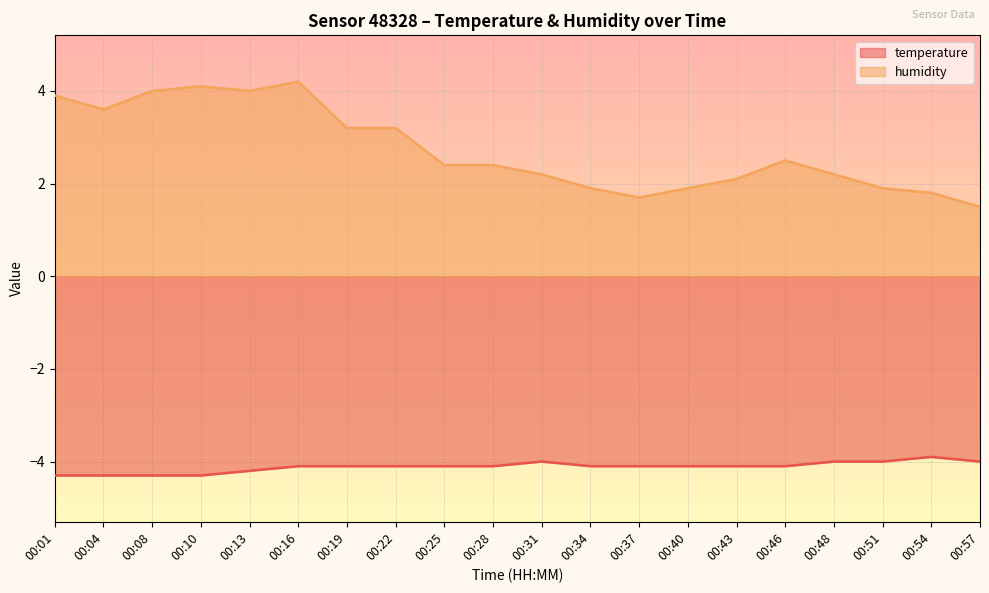

What is the sum of the temperature values at 00:46 and 00:34?

-8.2